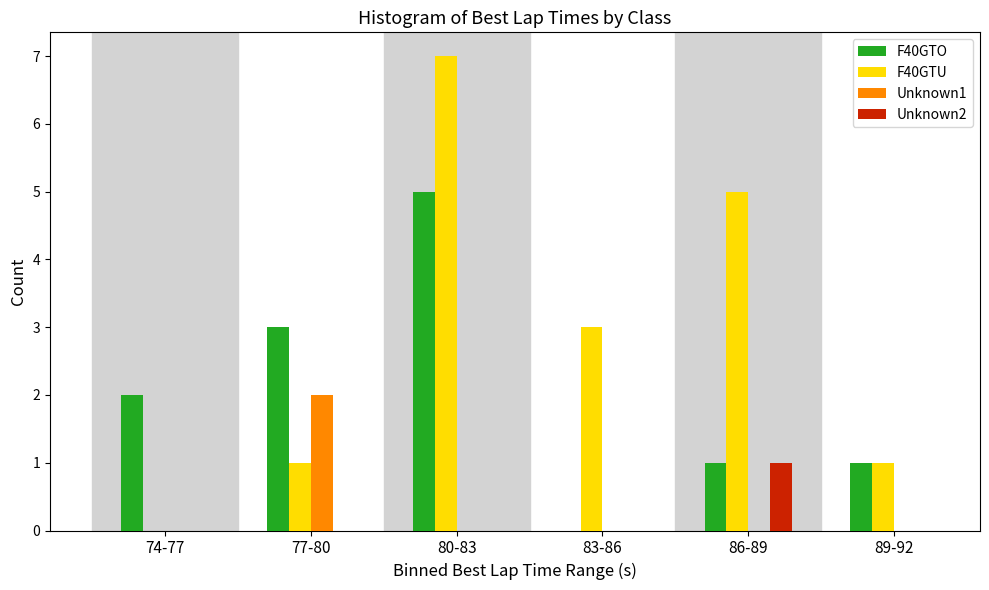

Reading right to left, extract all data points from this chart.

F40GTO: 89-92=1	86-89=1	83-86=0	80-83=5	77-80=3	74-77=2
F40GTU: 89-92=1	86-89=5	83-86=3	80-83=7	77-80=1	74-77=0
Unknown1: 89-92=0	86-89=0	83-86=0	80-83=0	77-80=2	74-77=0
Unknown2: 89-92=0	86-89=1	83-86=0	80-83=0	77-80=0	74-77=0